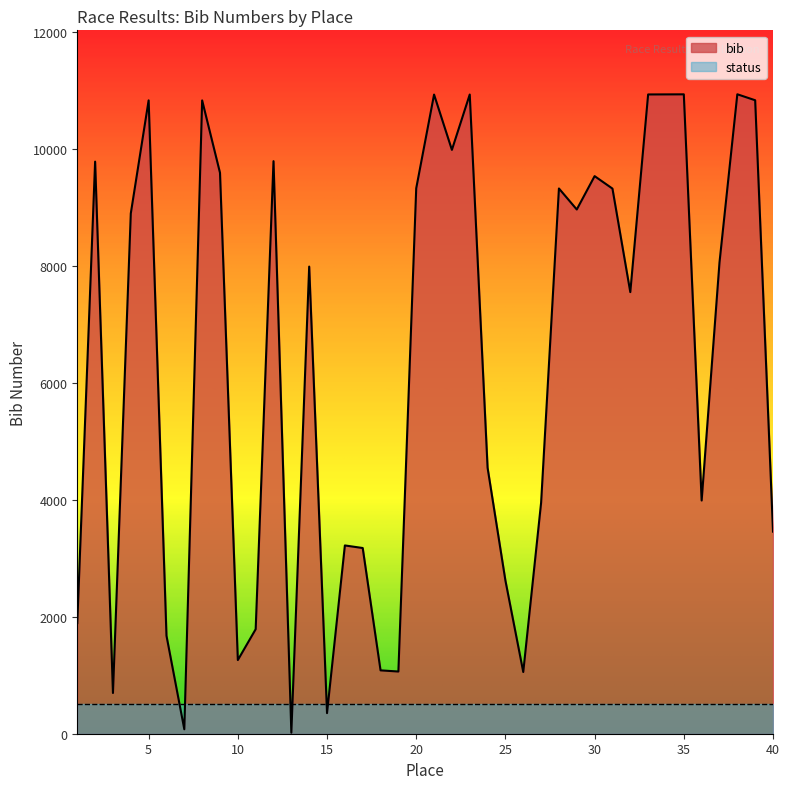

The chart shows a value of 3710 at 25. True or false?

False